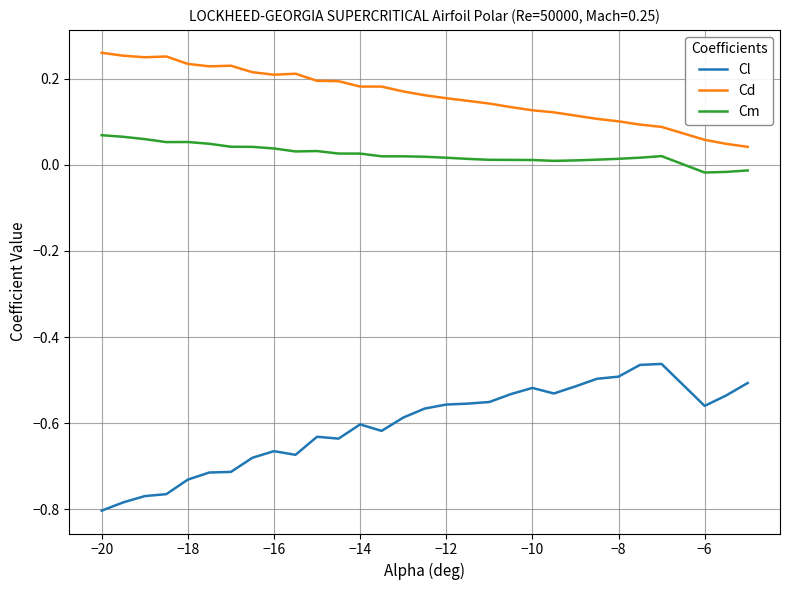

Which series has the largest total across all categories?

Cd